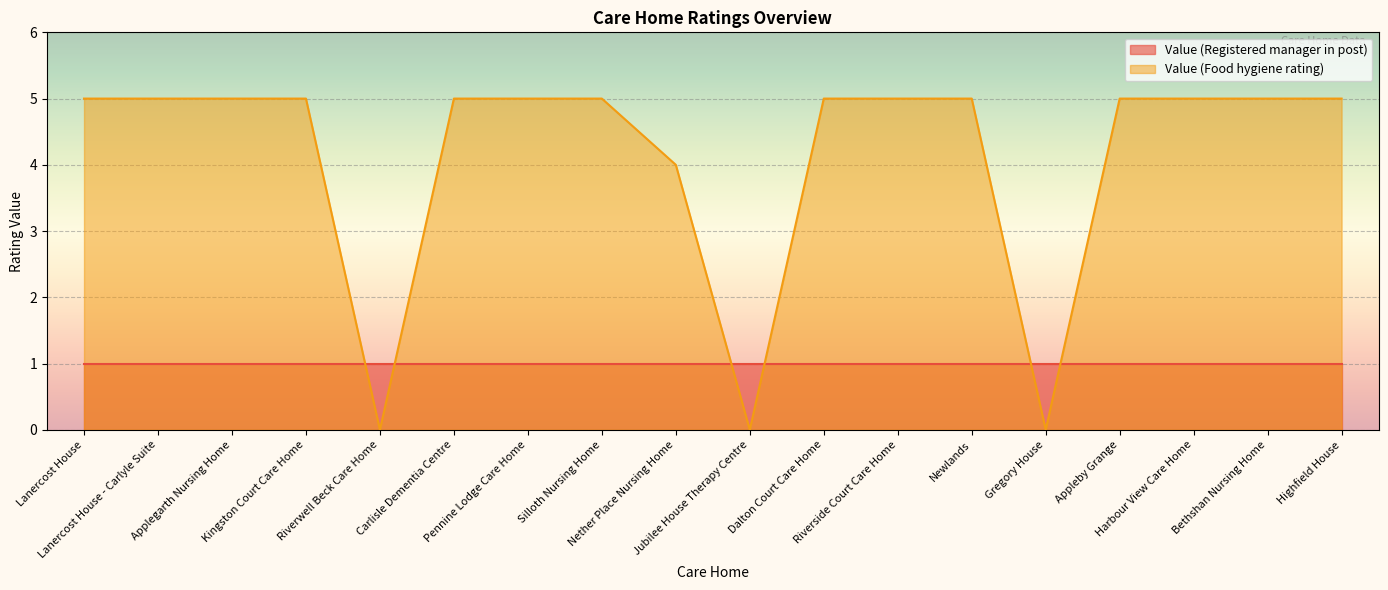

What is the approximate value at Nether Place Nursing Home?

4